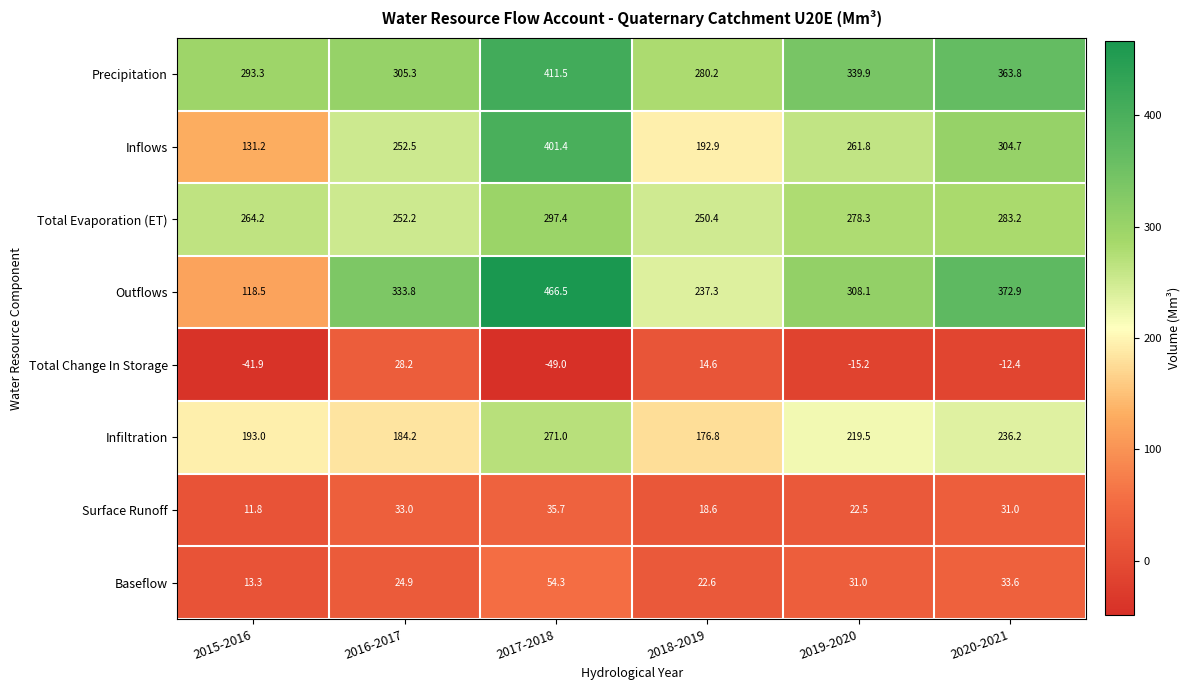

What is the sum of all Precipitation values?

1994.0